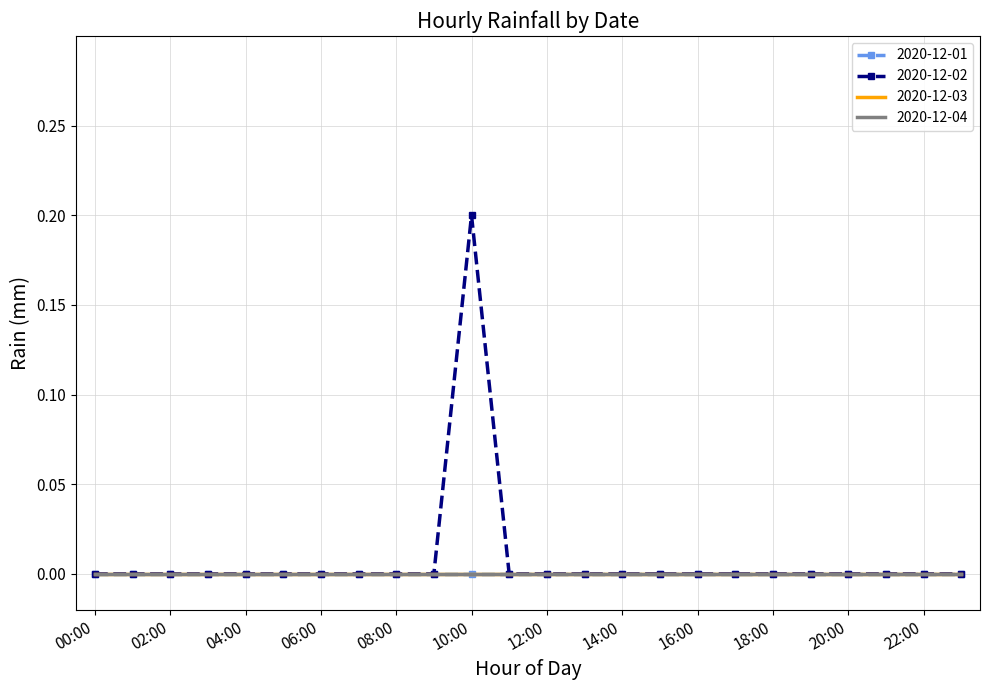

True or false: 2020-12-02 and 2020-12-01 intersect in this chart.

False